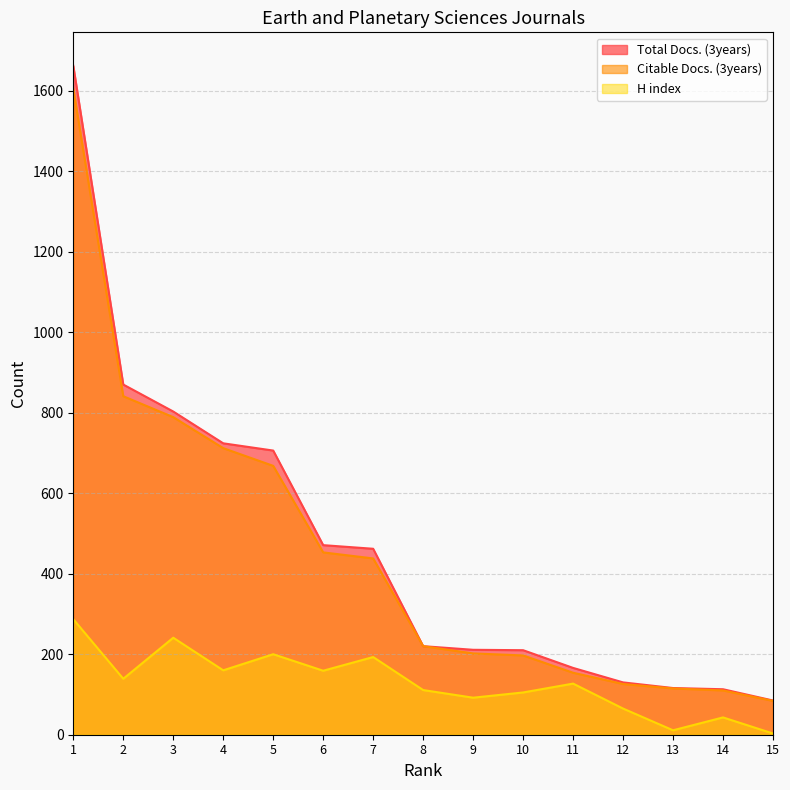

Rank the categories by H index value from highest to lowest.

1, 3, 5, 7, 4, 6, 2, 11, 8, 10, 9, 12, 14, 13, 15